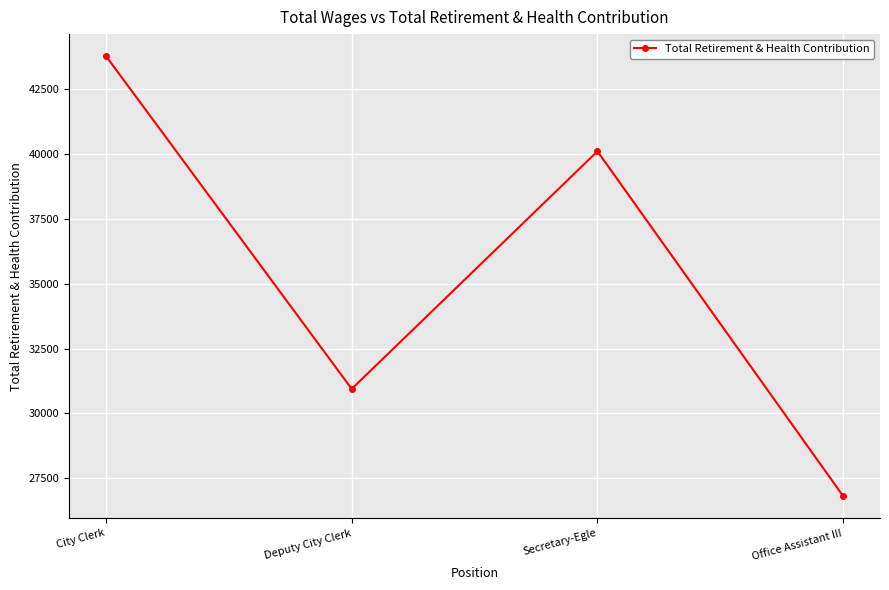

Does the chart have visible grid lines?

Yes